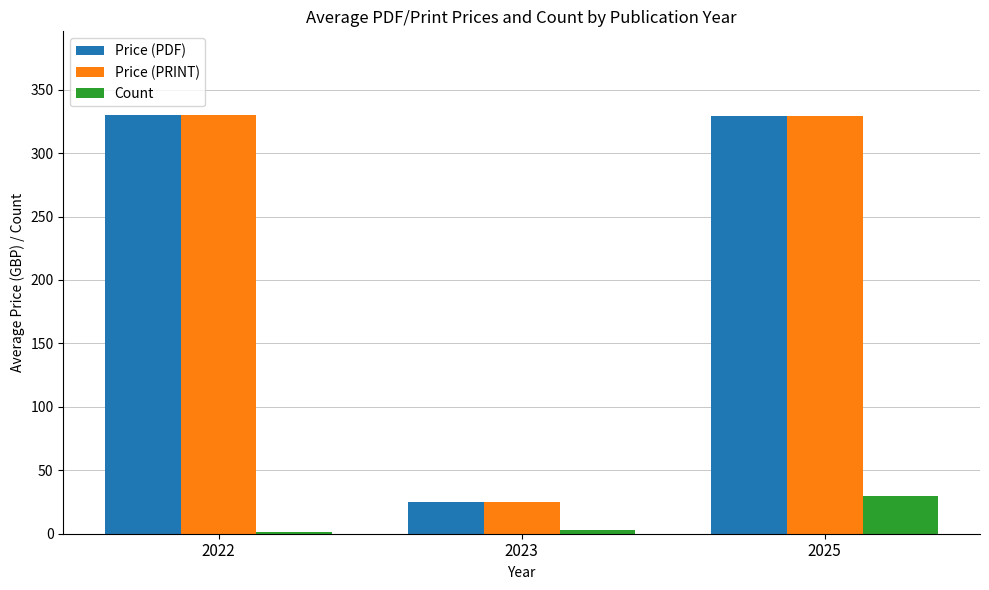

The Price (PRINT) series shows 330.0 at 2022. True or false?

True